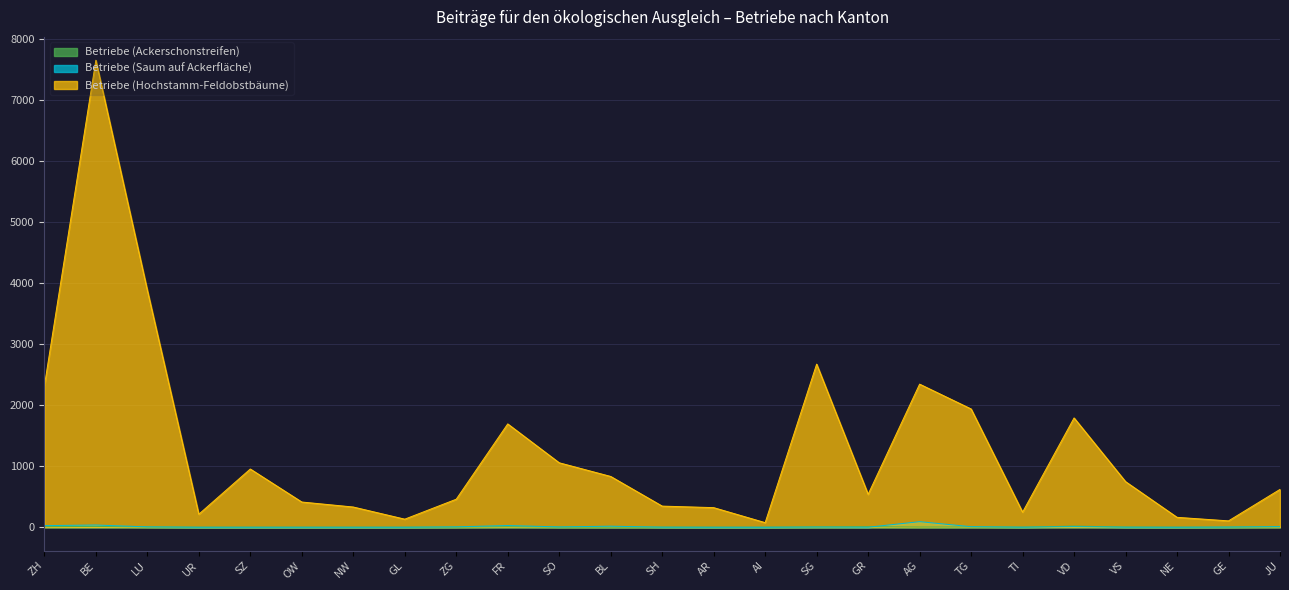

Is the value of Betriebe (Ackerschonstreifen) at SZ greater than the value of Betriebe (Hochstamm-Feldobstbäume) at AI?

No